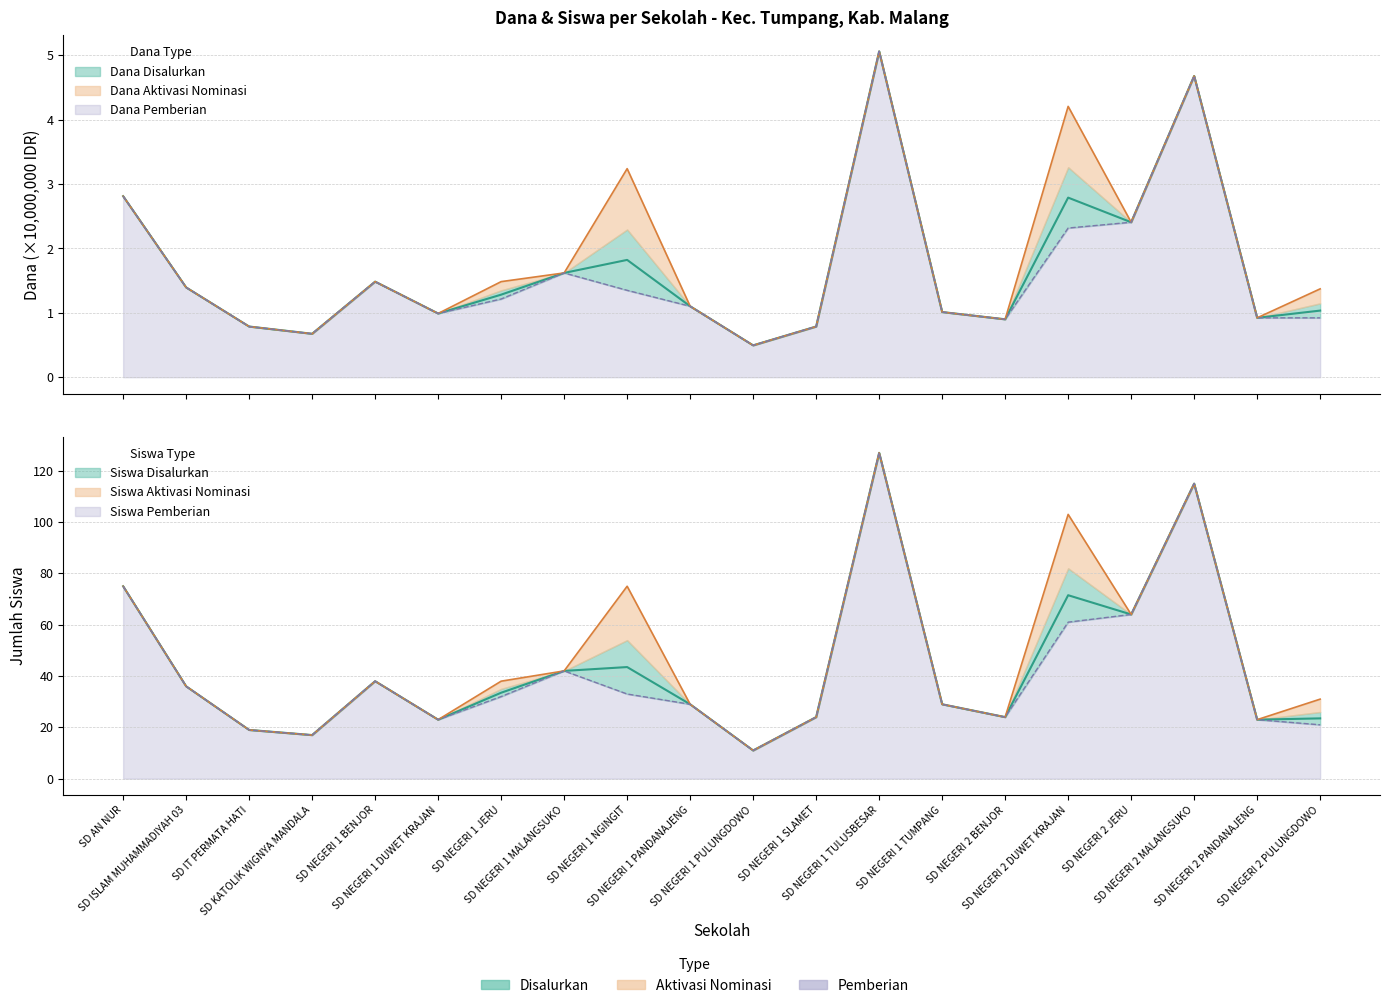

What is the difference between the Siswa Pemberian values at SD NEGERI 2 DUWET KRAJAN and SD NEGERI 1 SLAMET?

37.0